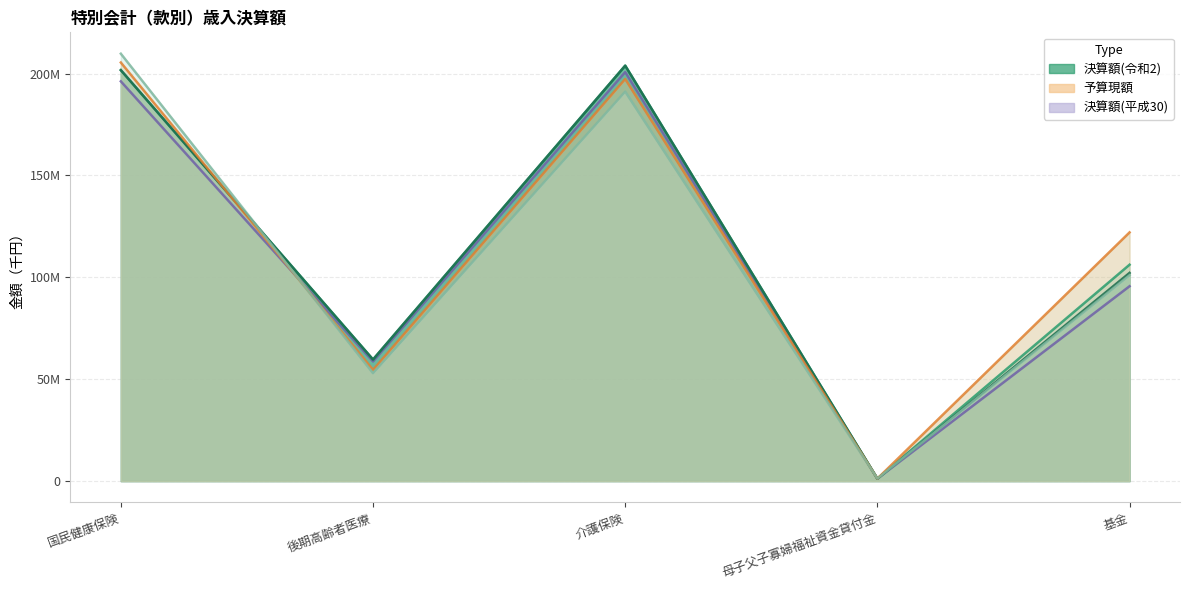

What position from the left is 母子父子寡婦福祉資金貸付金?

4